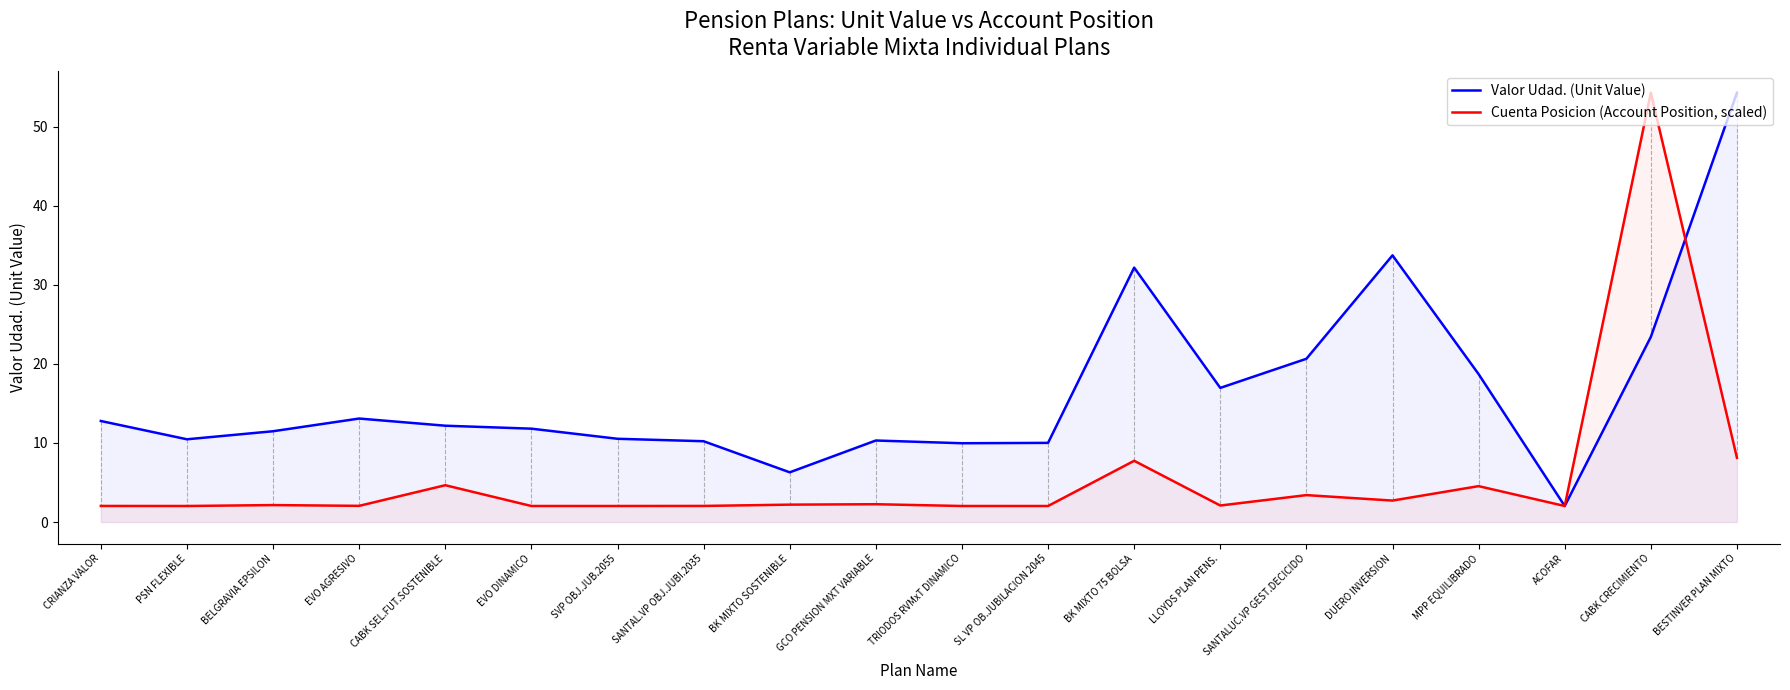

Where is the first local minimum for Cuenta Posicion (Account Position, scaled)?

PSN FLEXIBLE